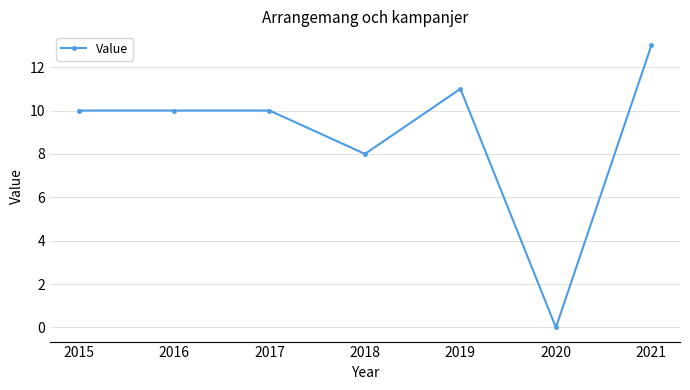

True or false: there are more than 0 points higher than both neighbors.

True